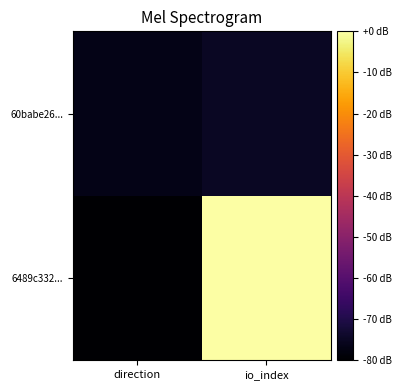

Which label corresponds to the smallest value in the chart?

direction